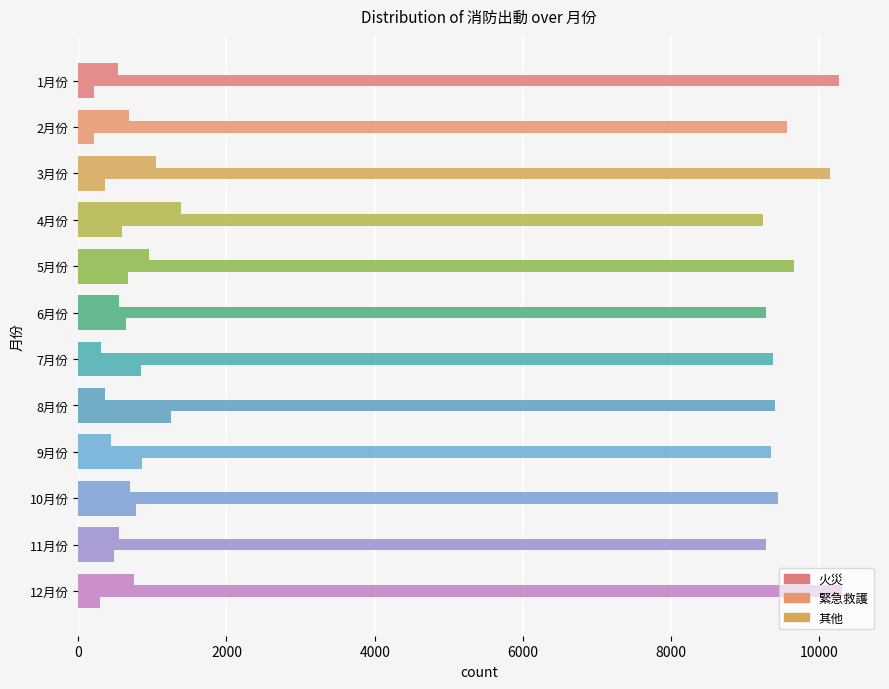

How many series are shown in this chart?

3